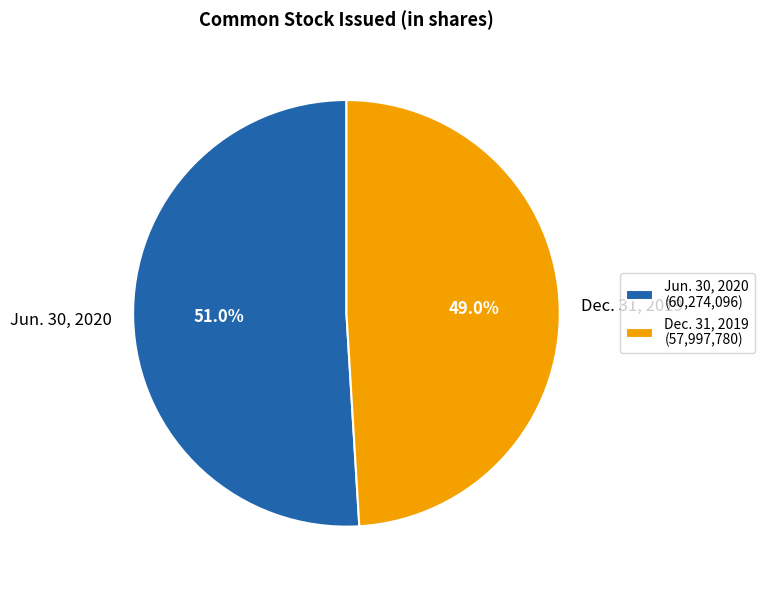

How many segments does this pie chart have?

2